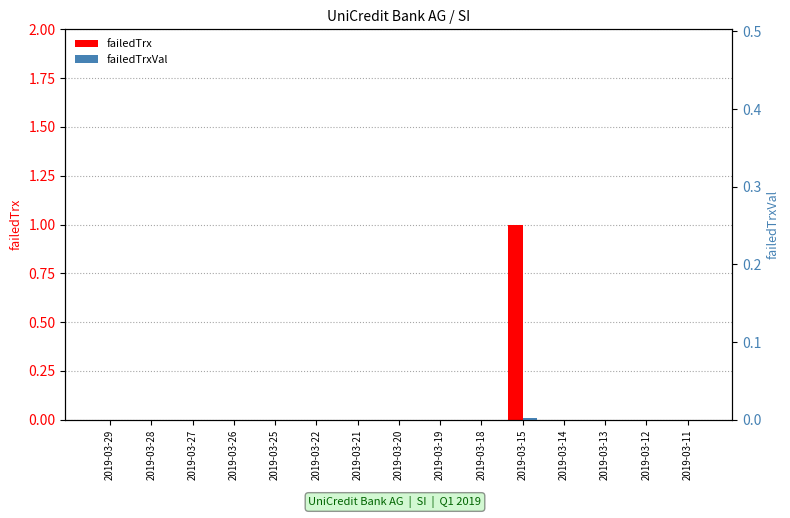

Where is failedTrx nearest to the value 0?

2019-03-29